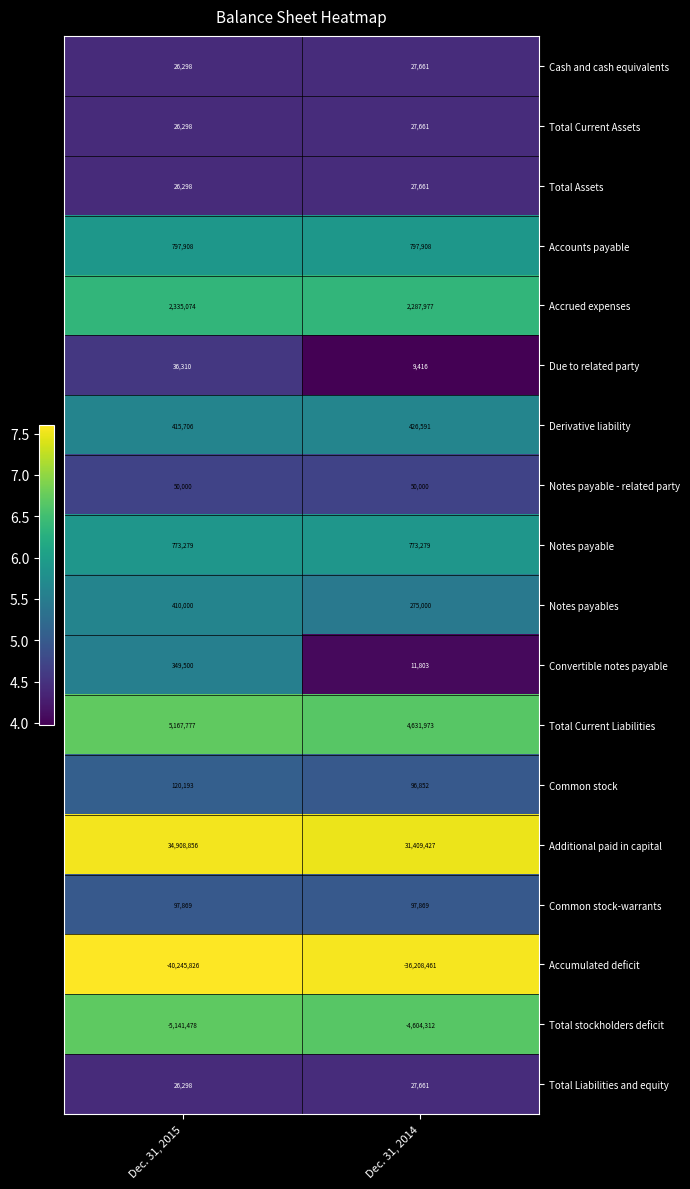

At which category is the sum across all series the highest?

Dec. 31, 2015